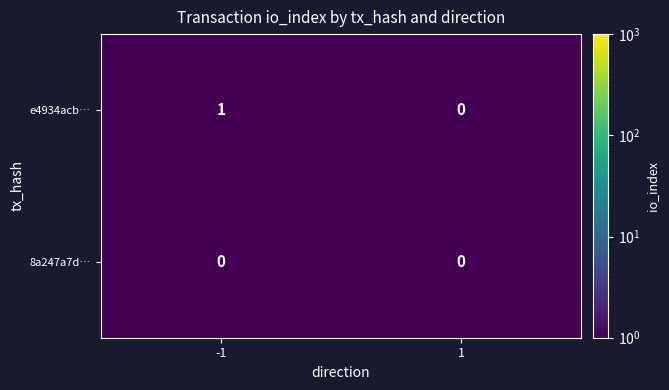

Reading left to right, what are all the values shown in this chart?

e4934acb…: 1	0
8a247a7d…: 0	0